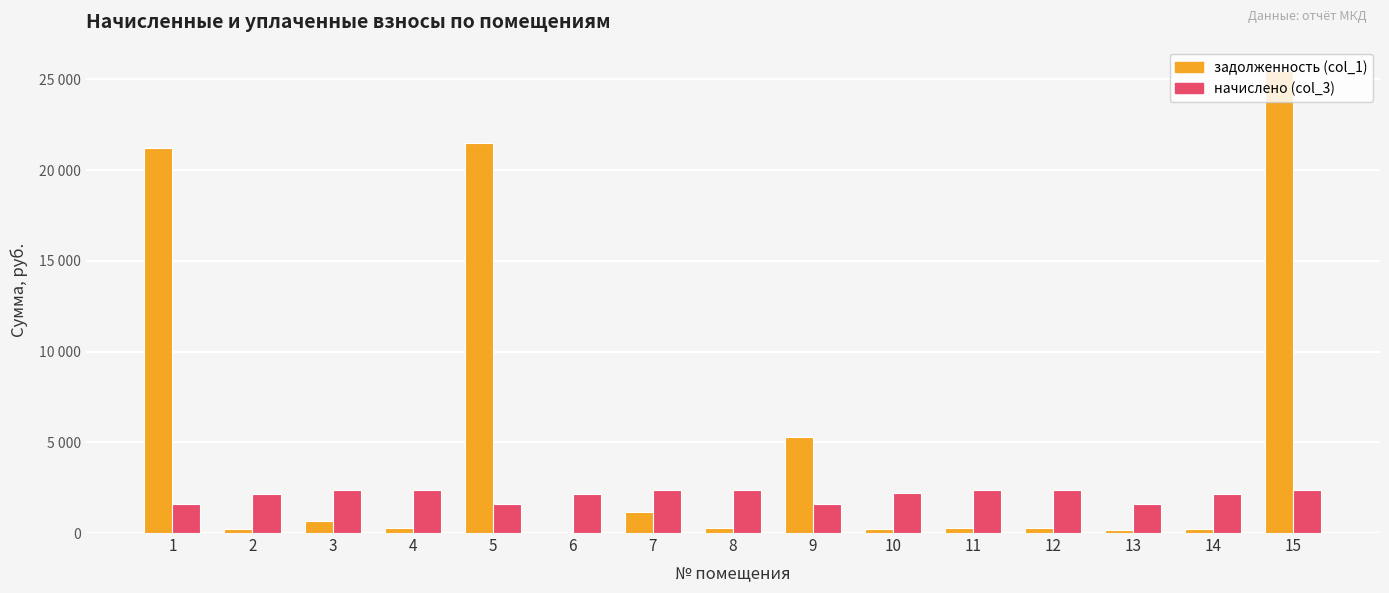

Reading left to right, list all the values displayed in this chart.

задолженность (col_1): 1=21227.9	2=239.5	3=685.4	4=262.7	5=21508.2	6=0.0	7=1153.5	8=263.8	9=5265.8	10=244.2	11=263.2	12=262.7	13=180.2	14=241.0	15=25481.5
начислено (col_3): 1=1595.3	2=2164.0	3=2374.6	4=2364.0	5=1616.4	6=2174.5	7=2348.2	8=2374.6	9=1616.4	10=2185.0	11=2369.2	12=2364.0	13=1621.6	14=2169.2	15=2358.7